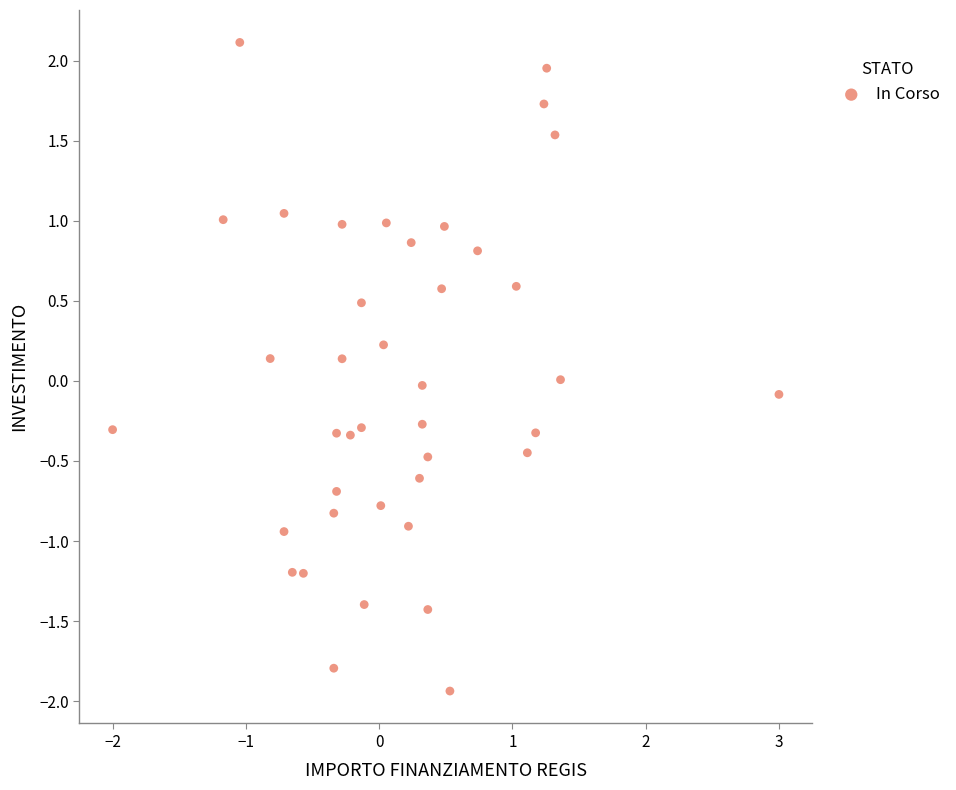

What is the range of Y values (max minus min)?

4.1